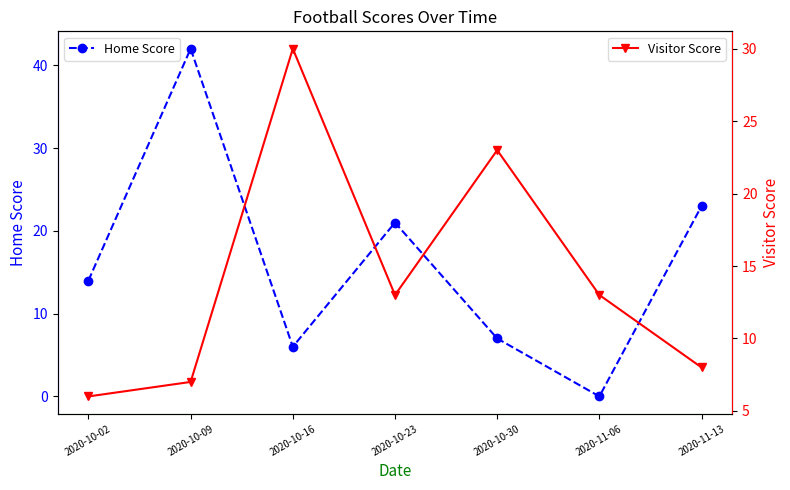

At how many categories does at least one series exceed 39?

1